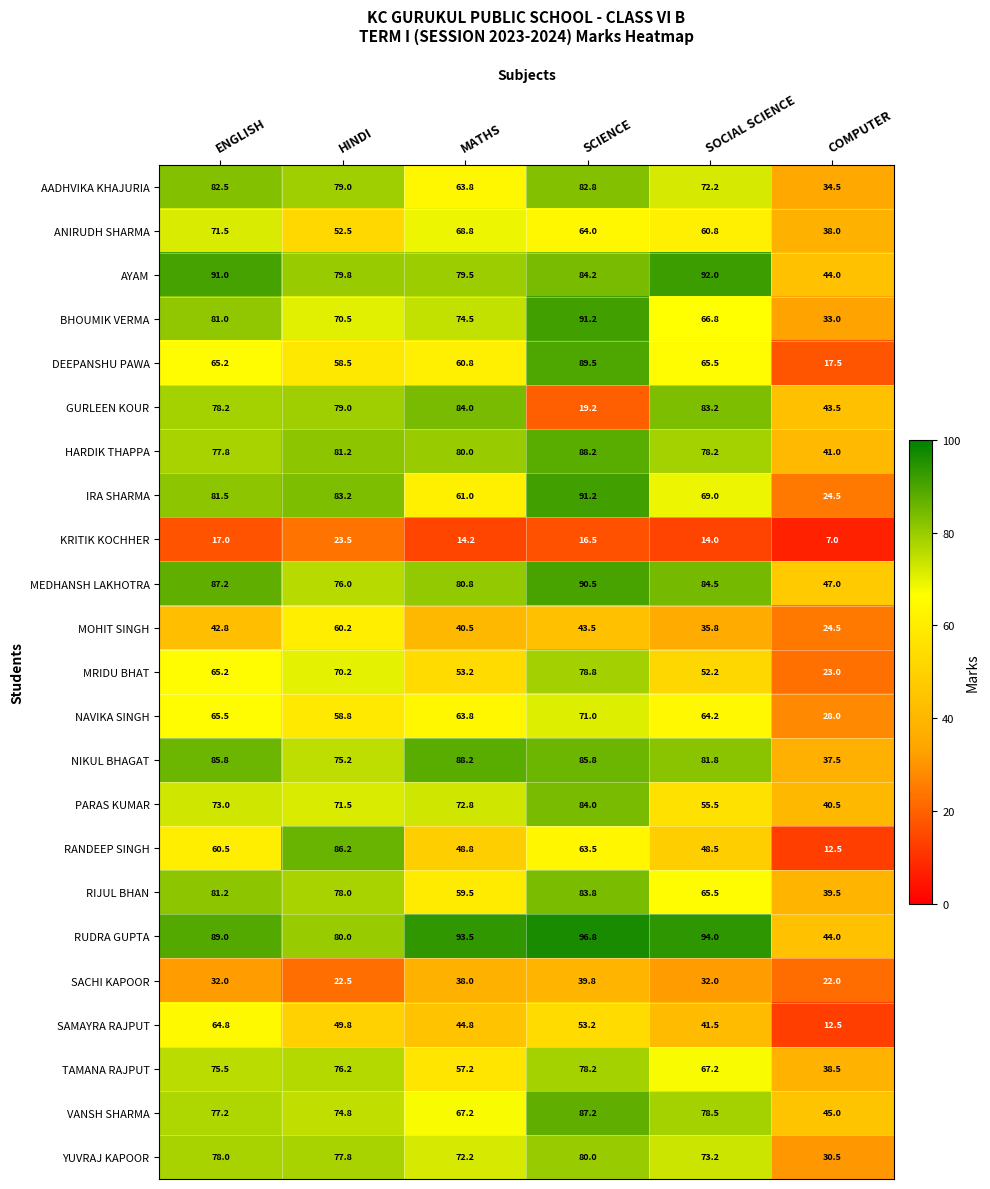

Where does the TAMANA RAJPUT series first go above 75?

ENGLISH